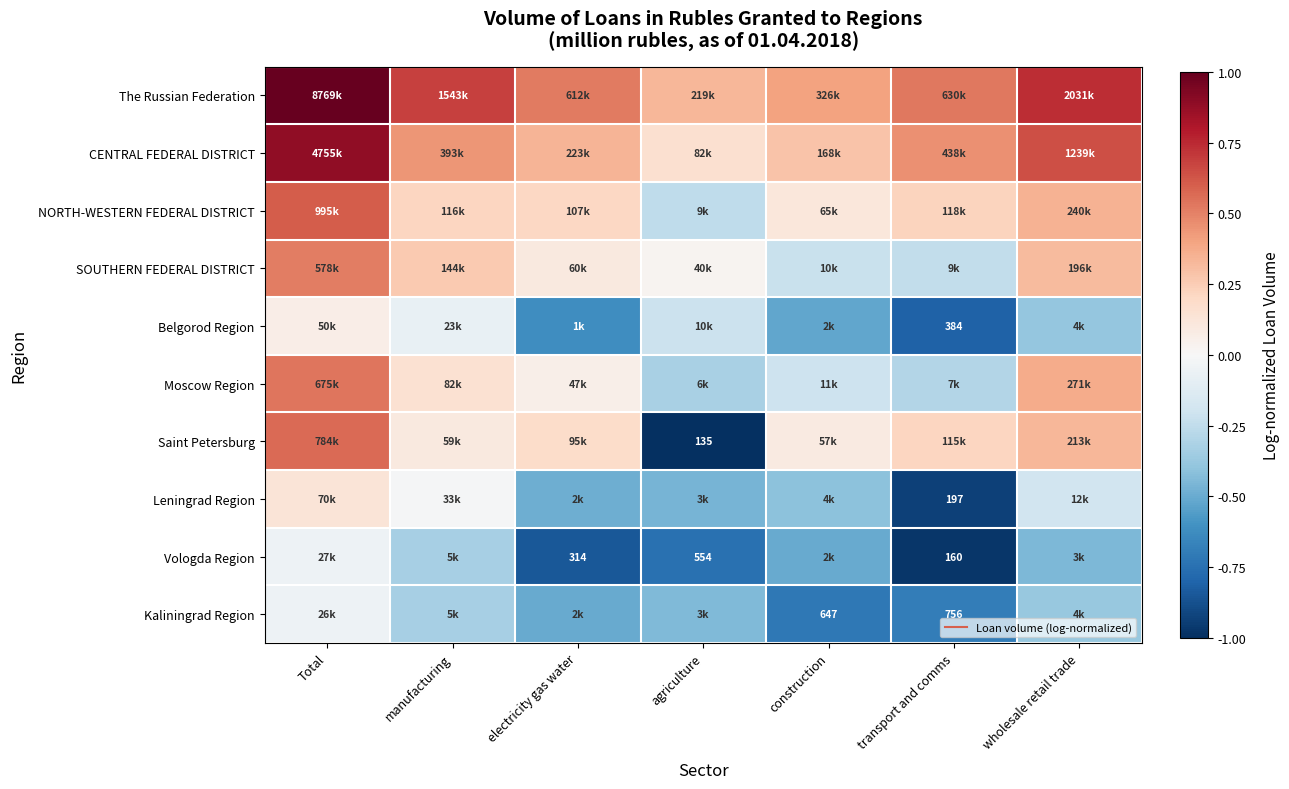

The value of Moscow Region at manufacturing is 0.2. True or false?

True